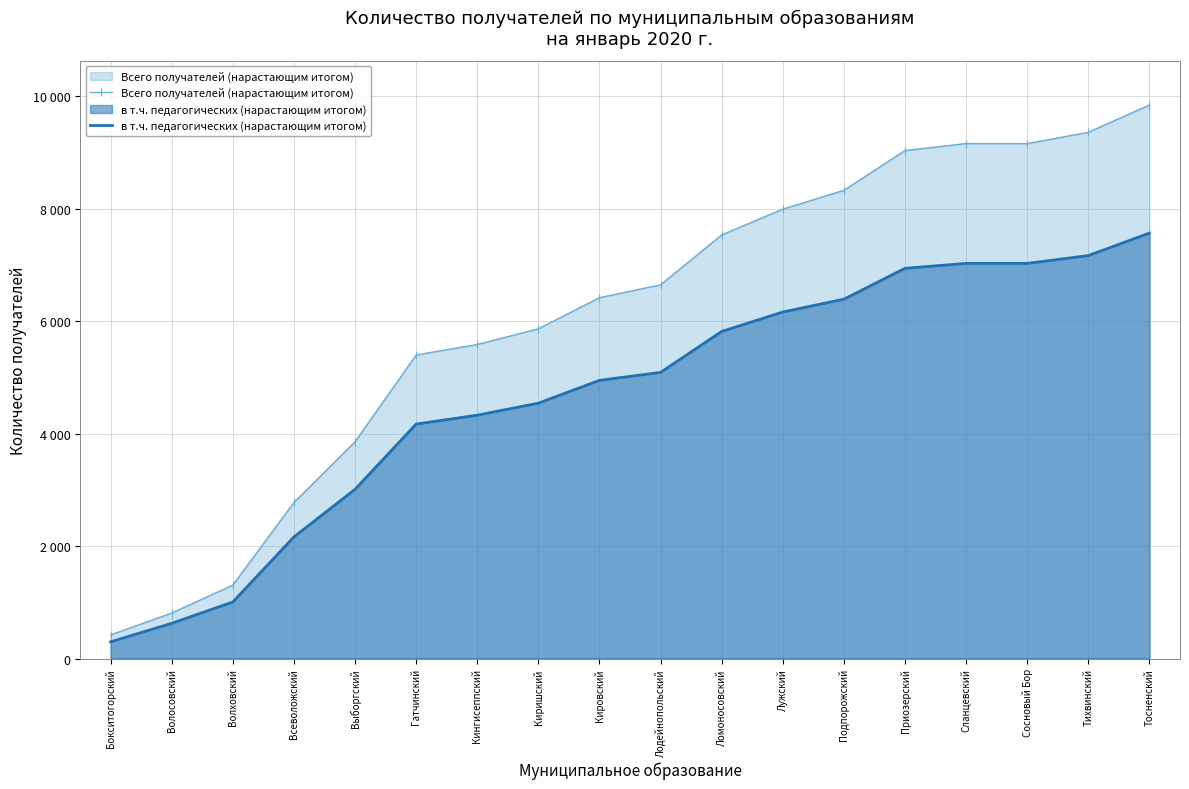

At how many categories does at least one series exceed 6591?

9